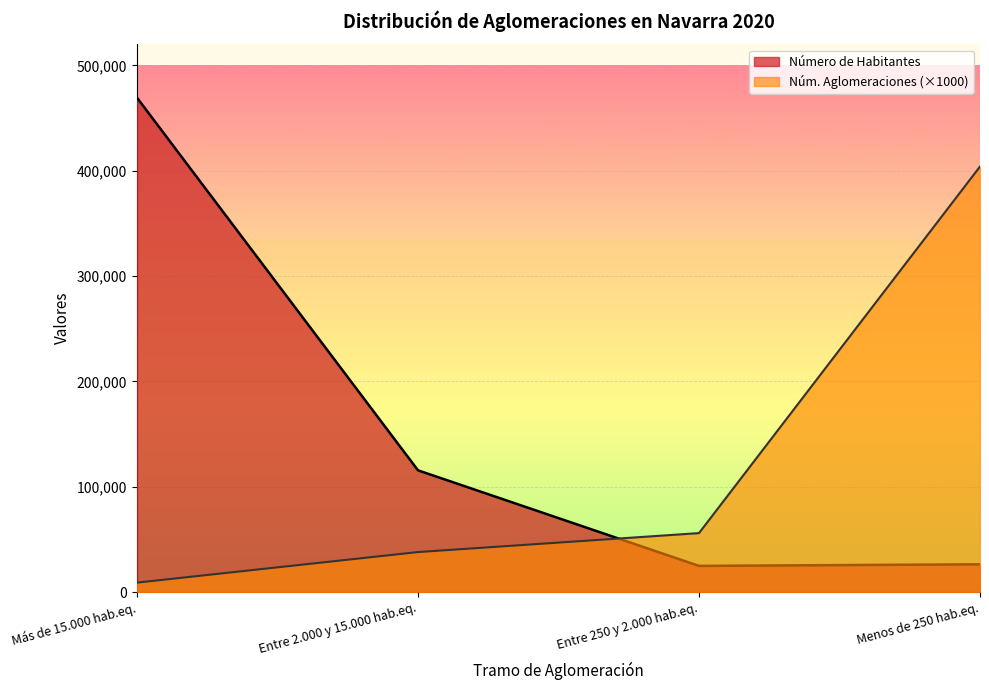

What is the total value across all series at Menos de 250 hab.eq.?

430380